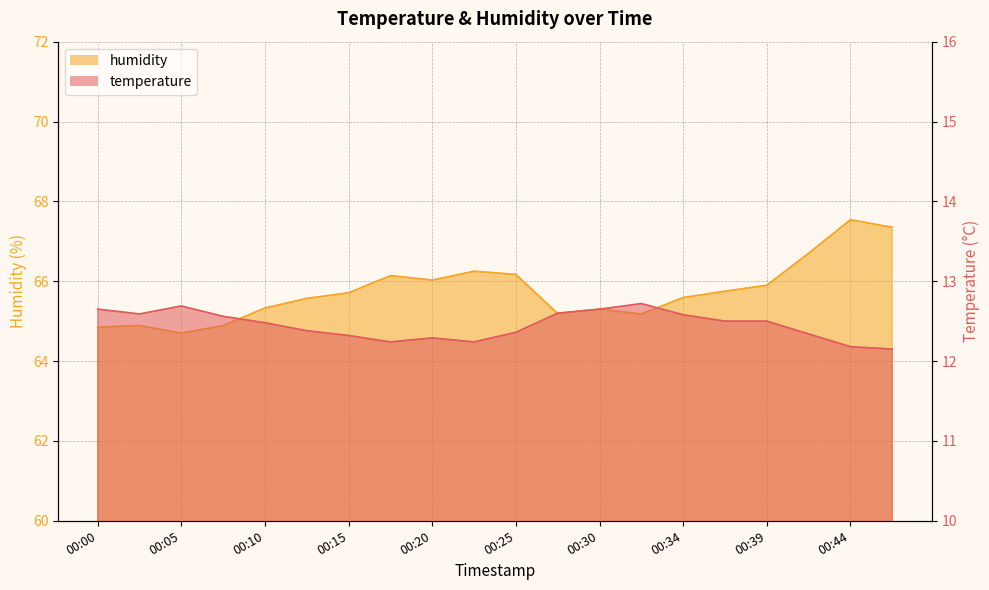

What are all the series names shown in the legend?

temperature, humidity